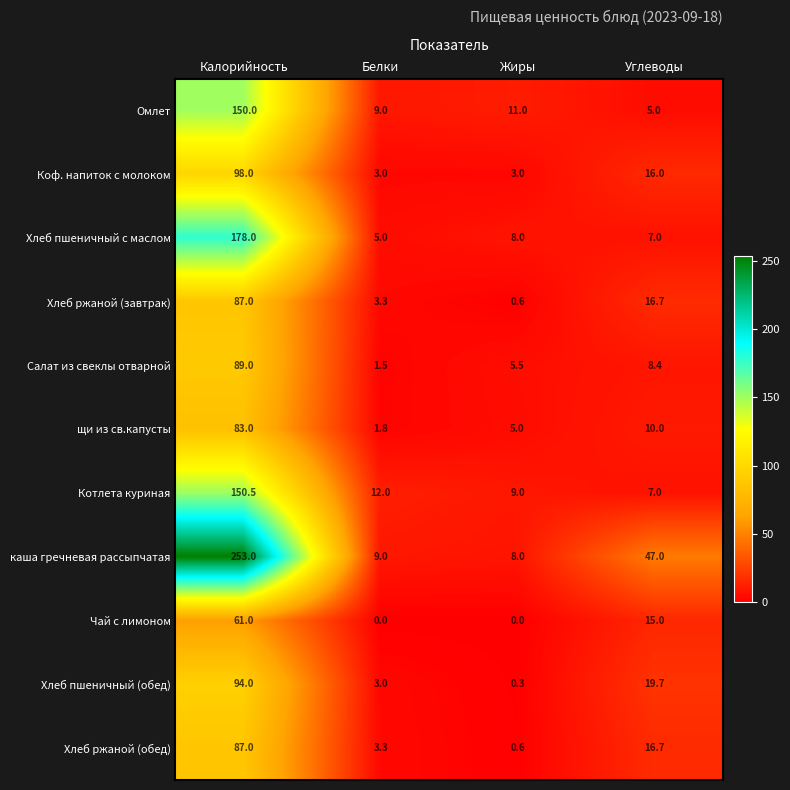

At how many categories does at least one series exceed 230?

1